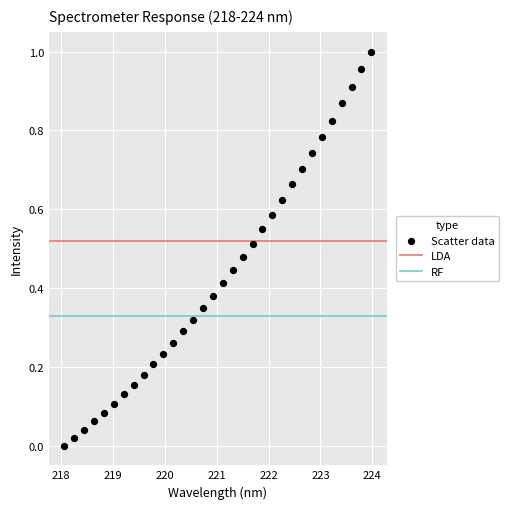

What is the range of X values (max minus min)?

5.9